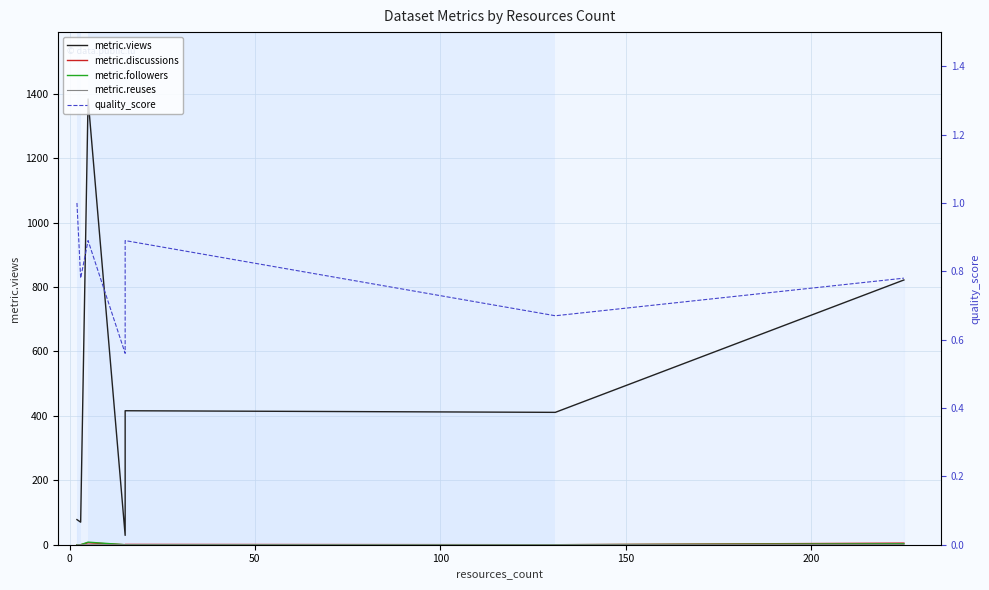

What is the value of the metric.views point at the 3rd from the left?

1384.0